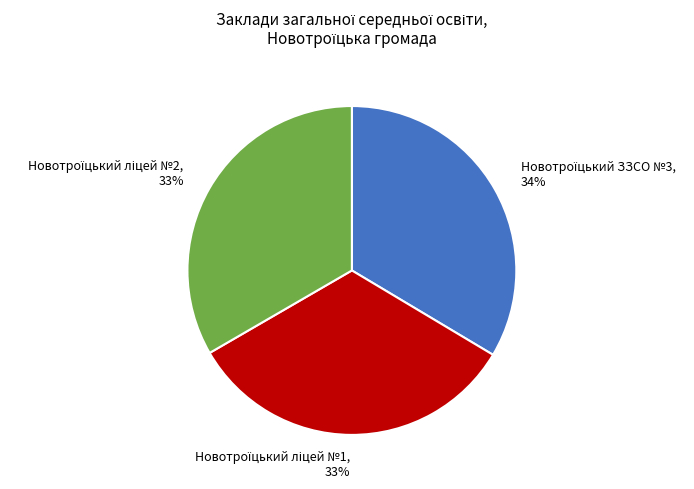

Does any single category account for the majority?

No